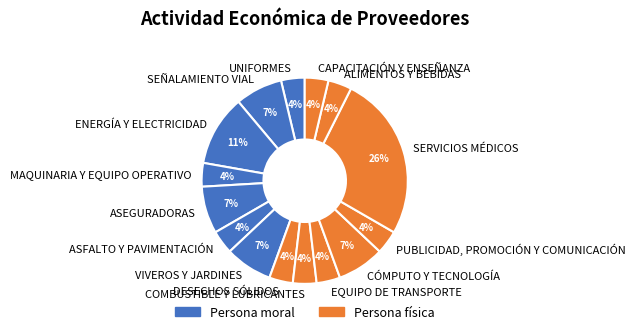

To the nearest percent, what is the combined percentage of ALIMENTOS Y BEBIDAS and CÓMPUTO Y TECNOLOGÍA?

11%